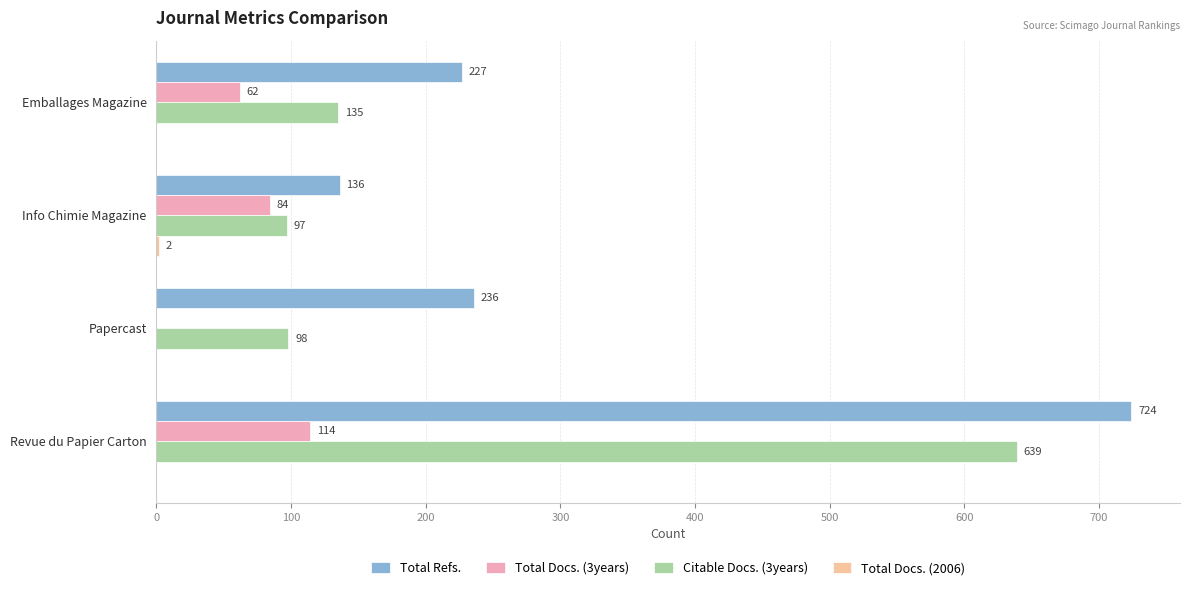

What is the highest value of the Total Docs. (3years) series?

114